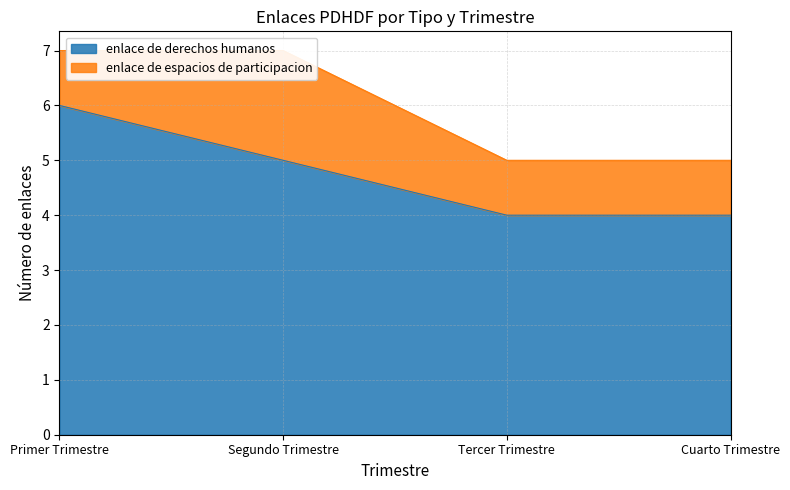

Approximately how many times larger is the value at Segundo Trimestre compared to Tercer Trimestre?

1.2